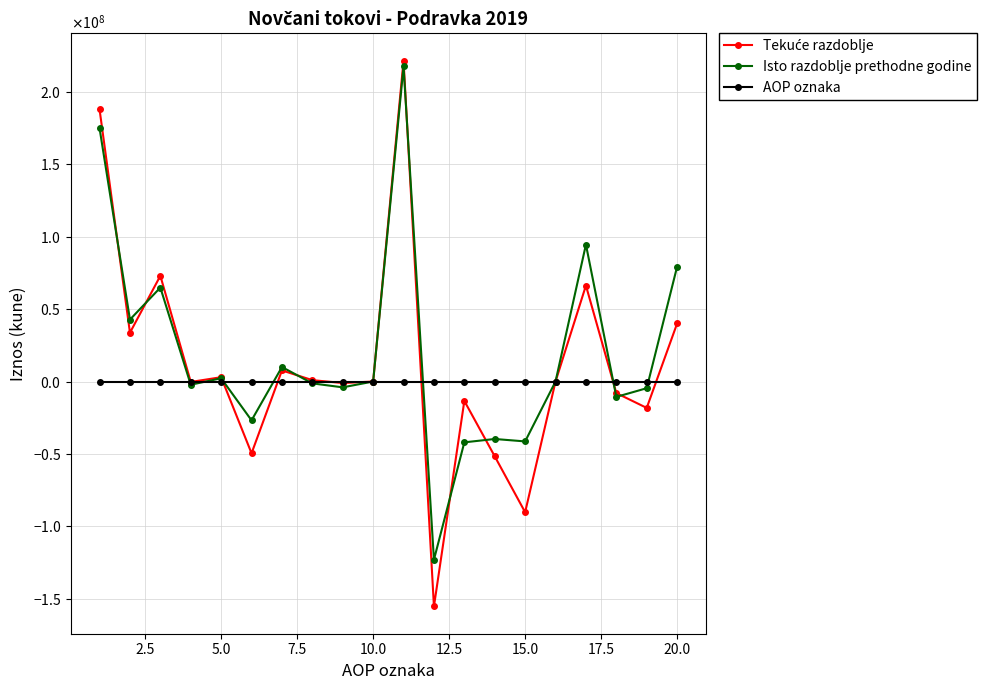

Is this an area chart (filled region under the line)?

No